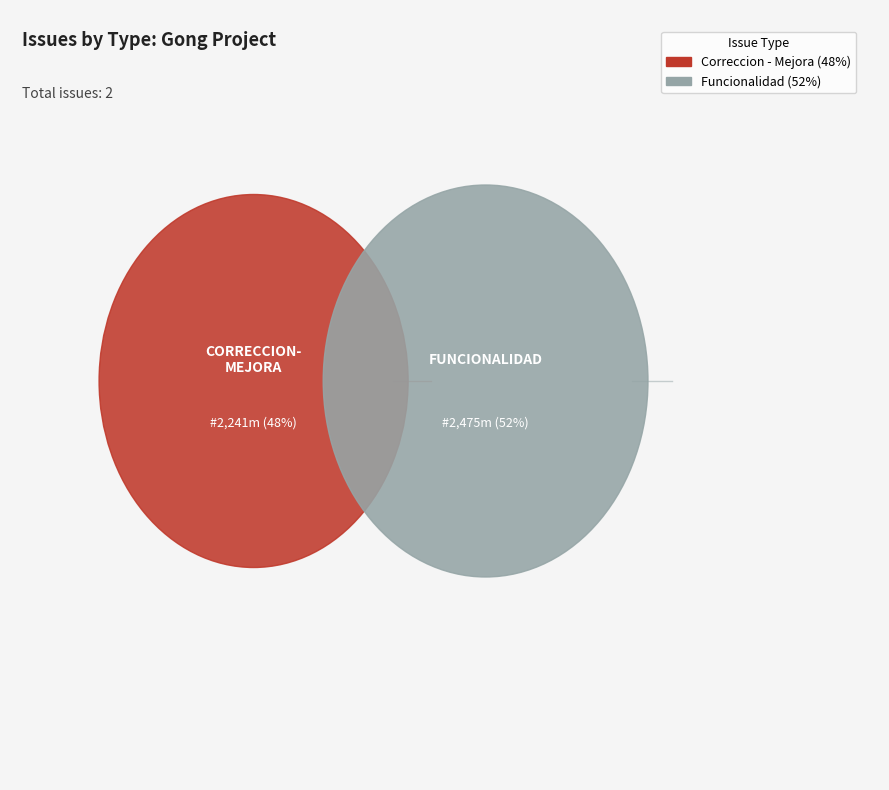

How many slices are in this pie chart?

2